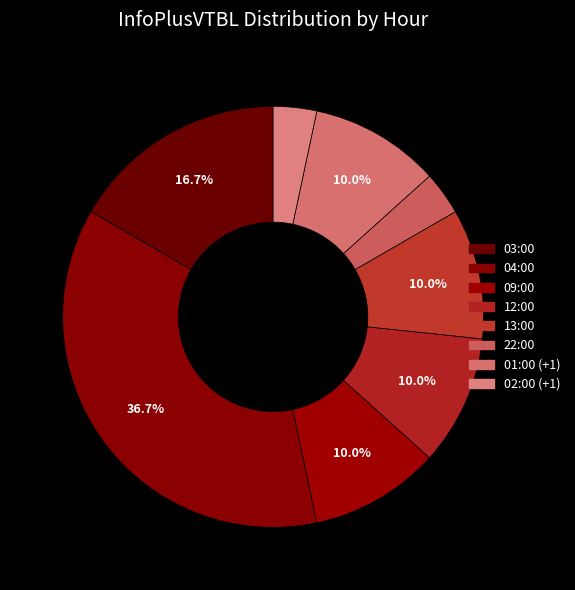

Which category has the smallest portion of the pie?

22:00